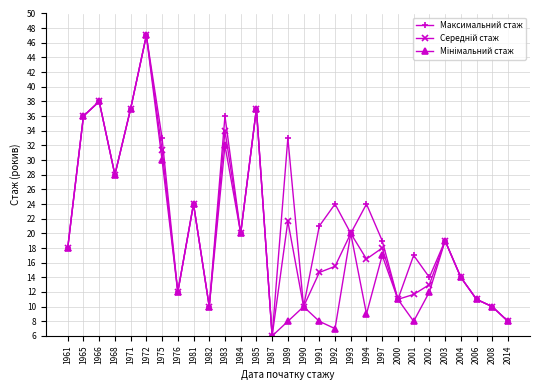

What is the total value across all series at 1971?

111.0